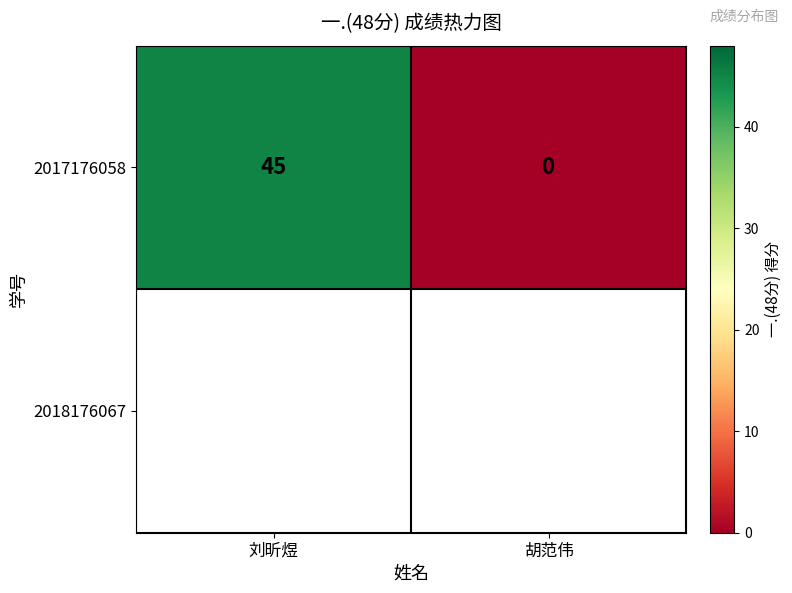

The value at 胡范伟 is -21. True or false?

False